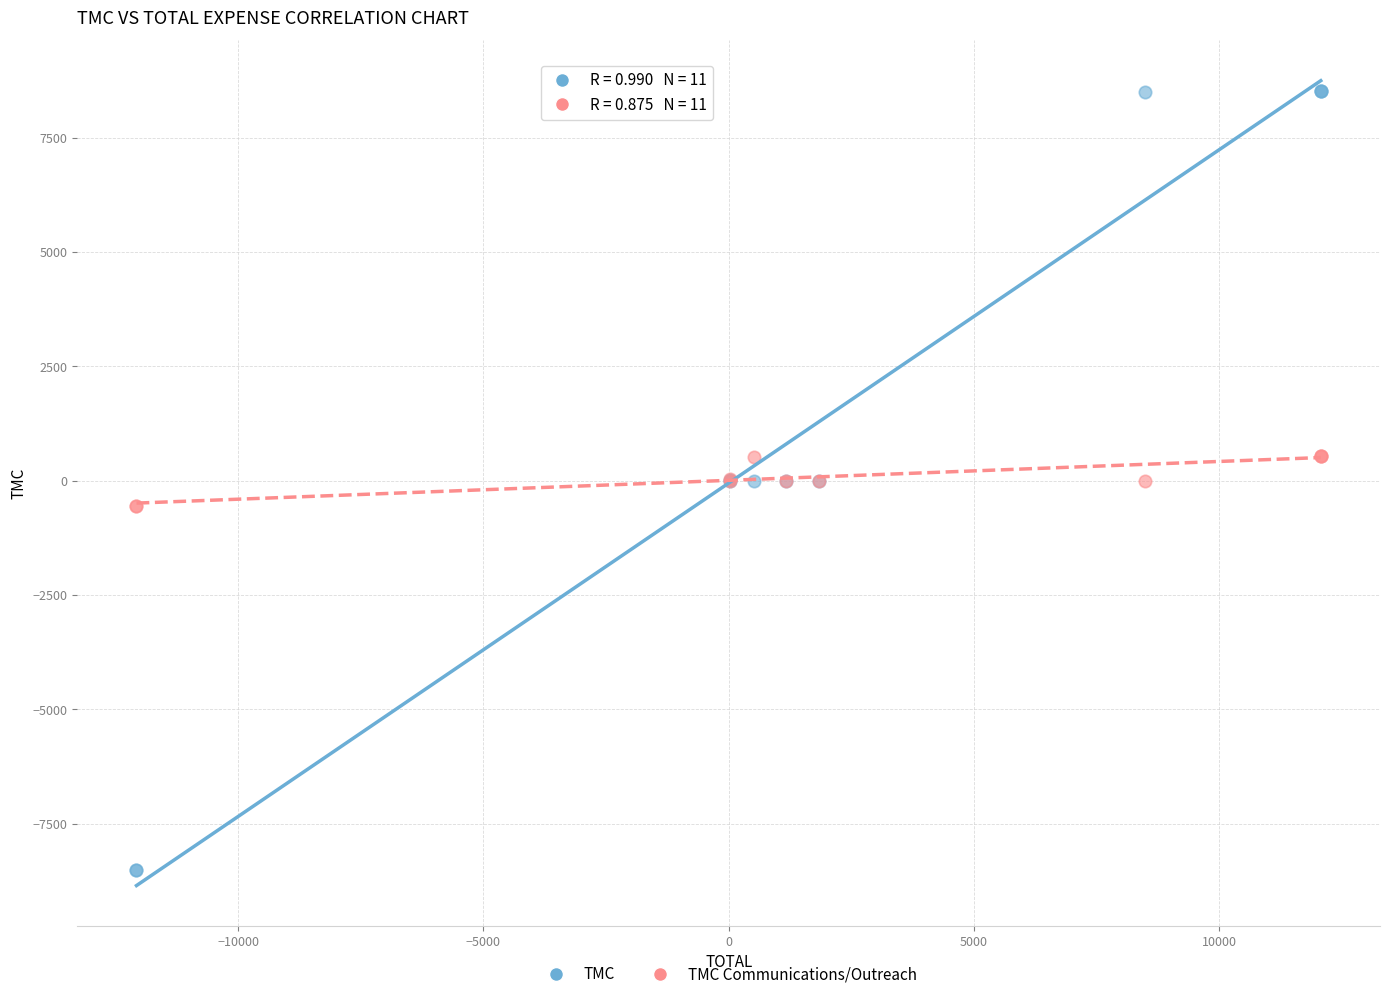

Which series reaches the minimum Y coordinate?

TMC